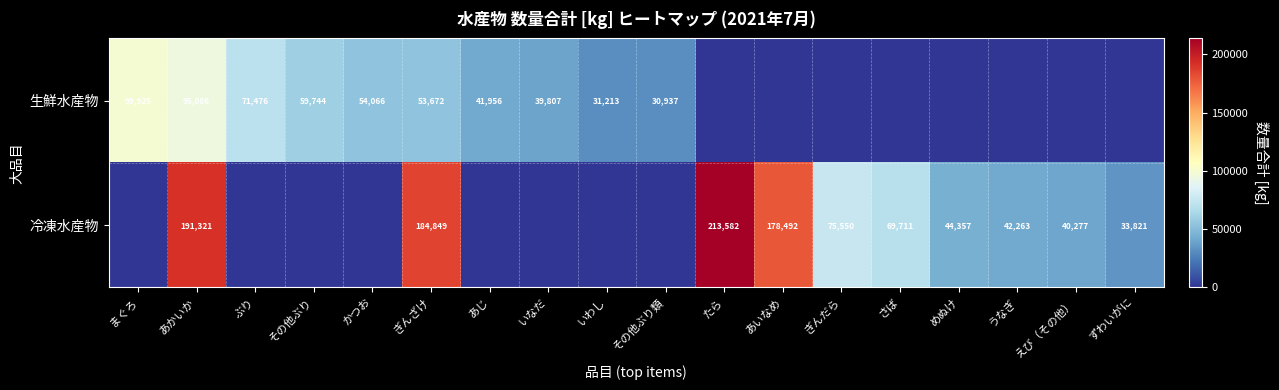

The value of 冷凍水産物 at ぎんだら is 75550. True or false?

True